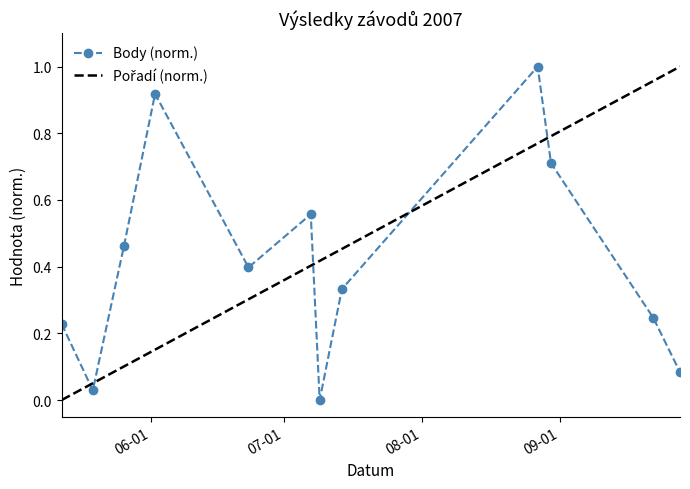

What is the difference between the maximum and minimum values?

1.0